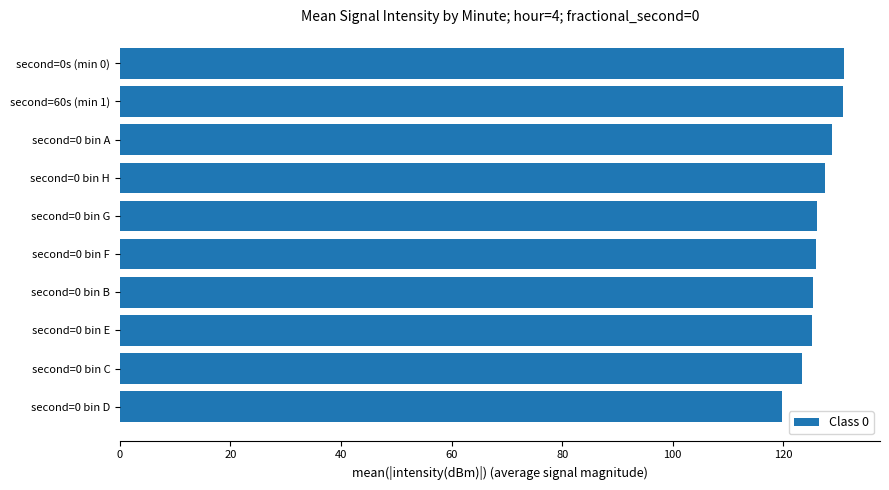

Count the number of data series in this chart.

1